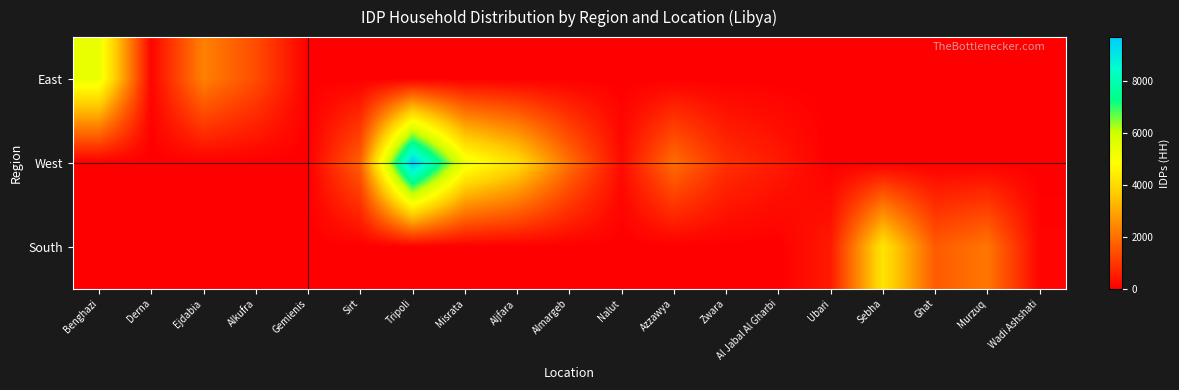

At how many categories does at least one series exceed 6110?

1